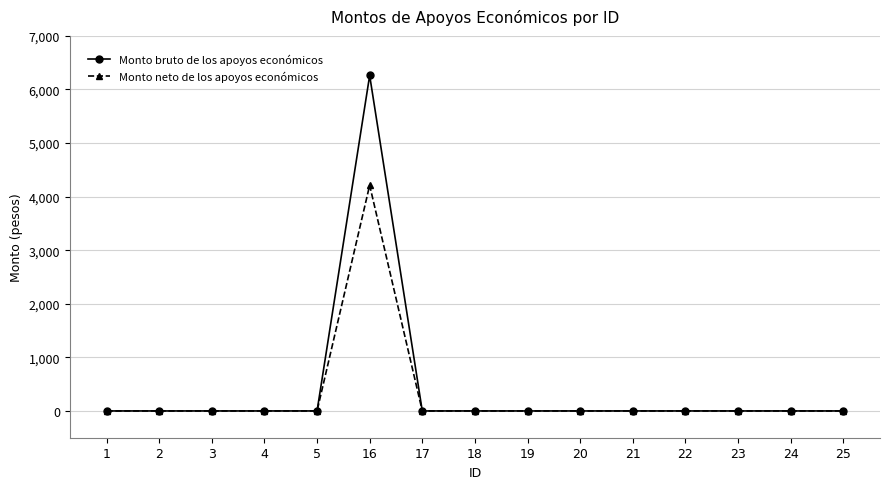

At how many categories does at least one series exceed 512?

1